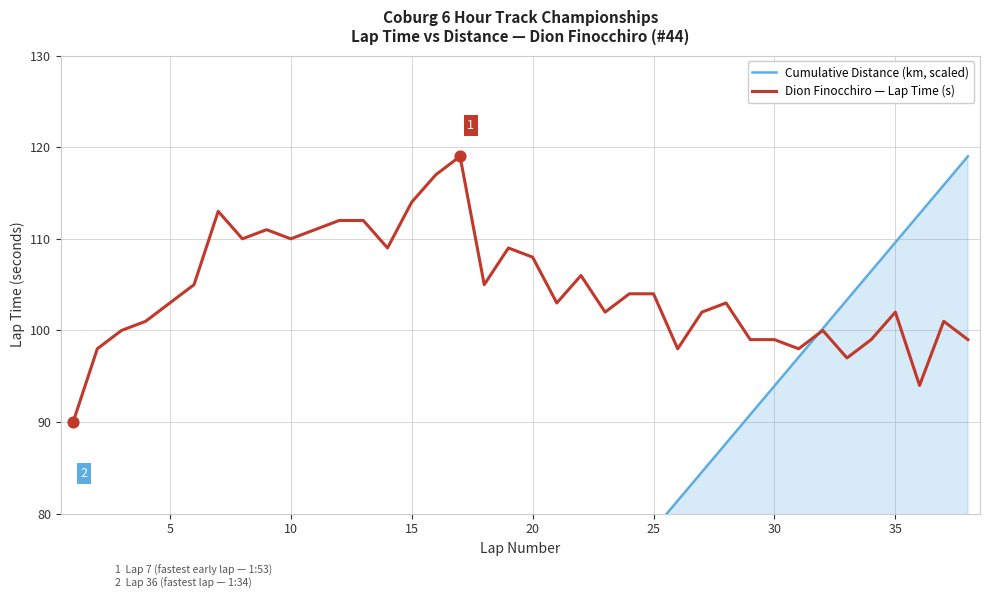

Which series contains the lowest Y value?

Cumulative Distance (km, scaled)